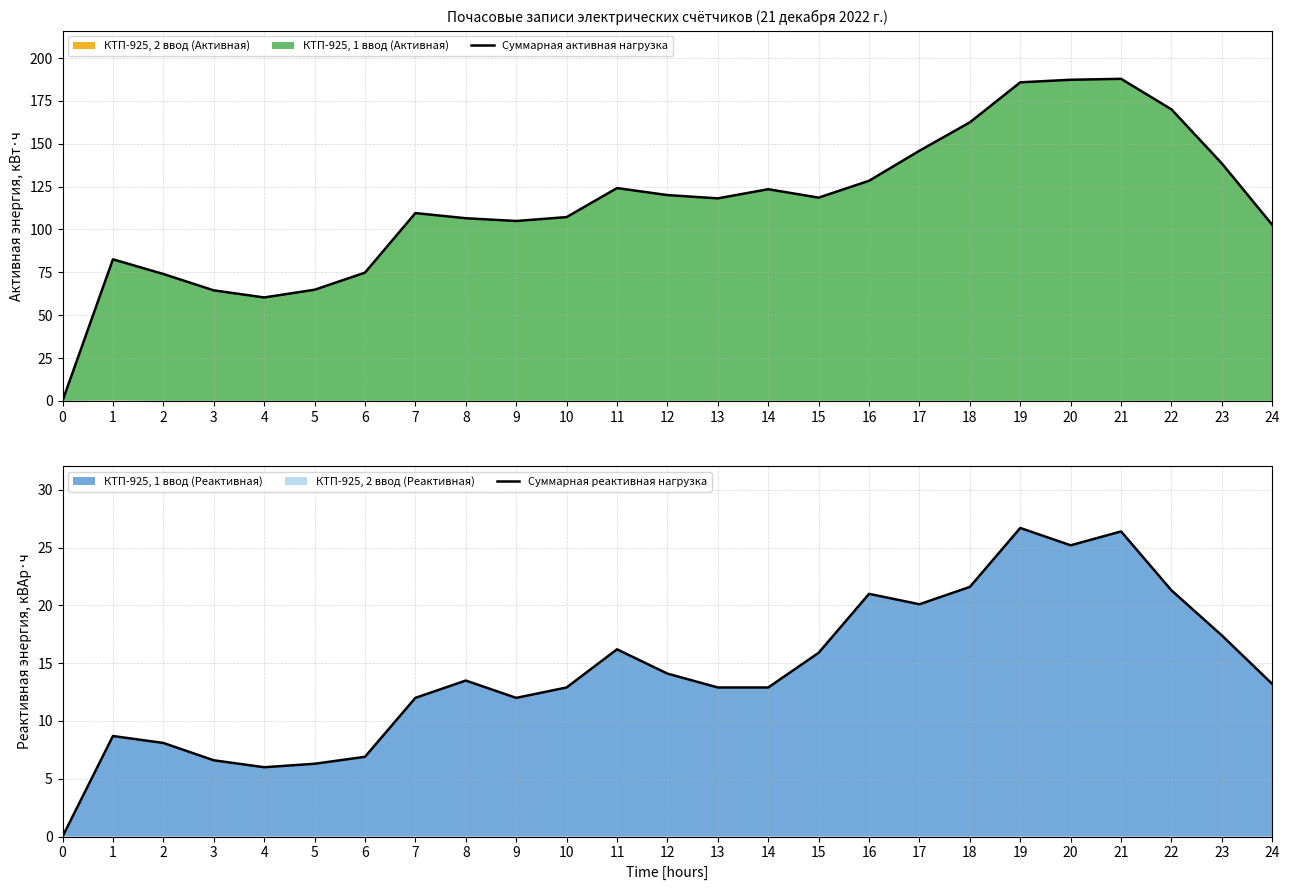

What is the sum of the Суммарная реактивная нагрузка values at 11 and 19?

42.9